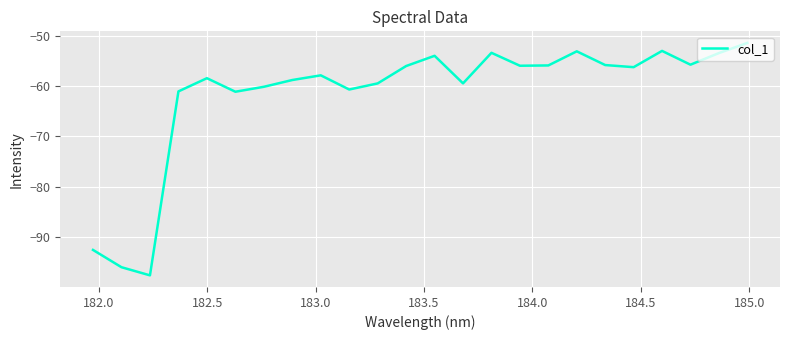

How many interior local peaks (higher than both neighbors) does the data have?

6